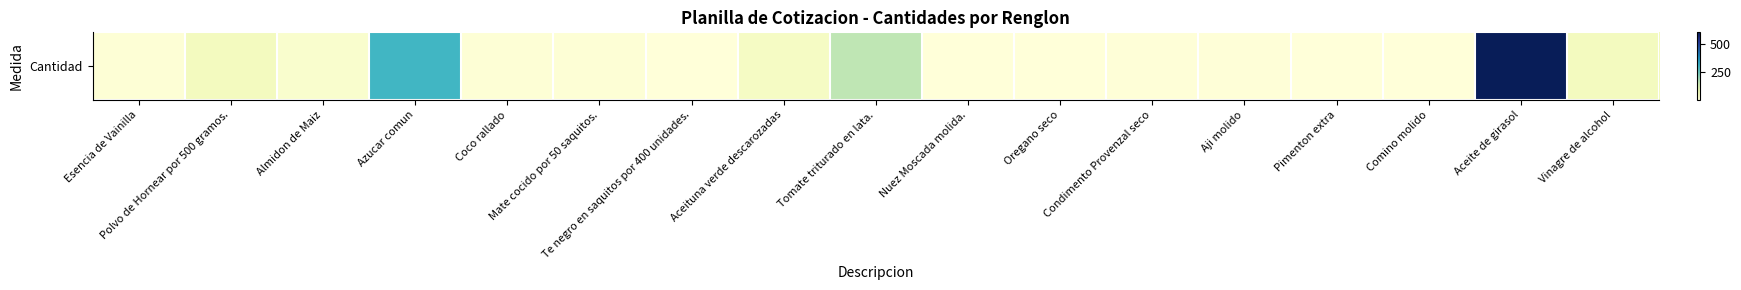

Is it true that the value at Tomate triturado en lata. is 160?

True